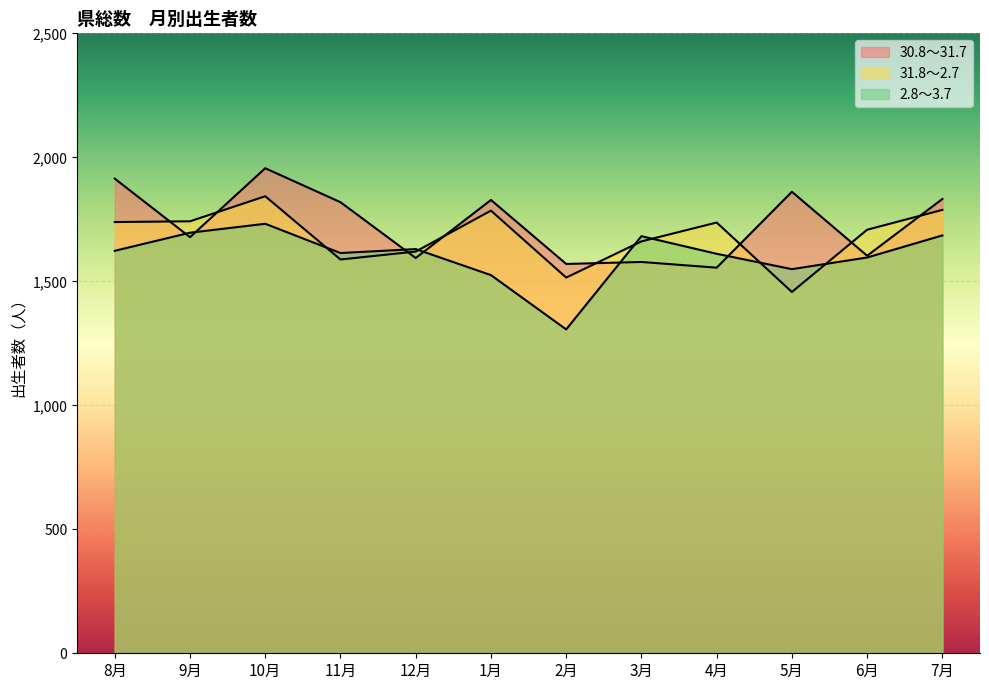

Which category has the highest value across all series?

10月